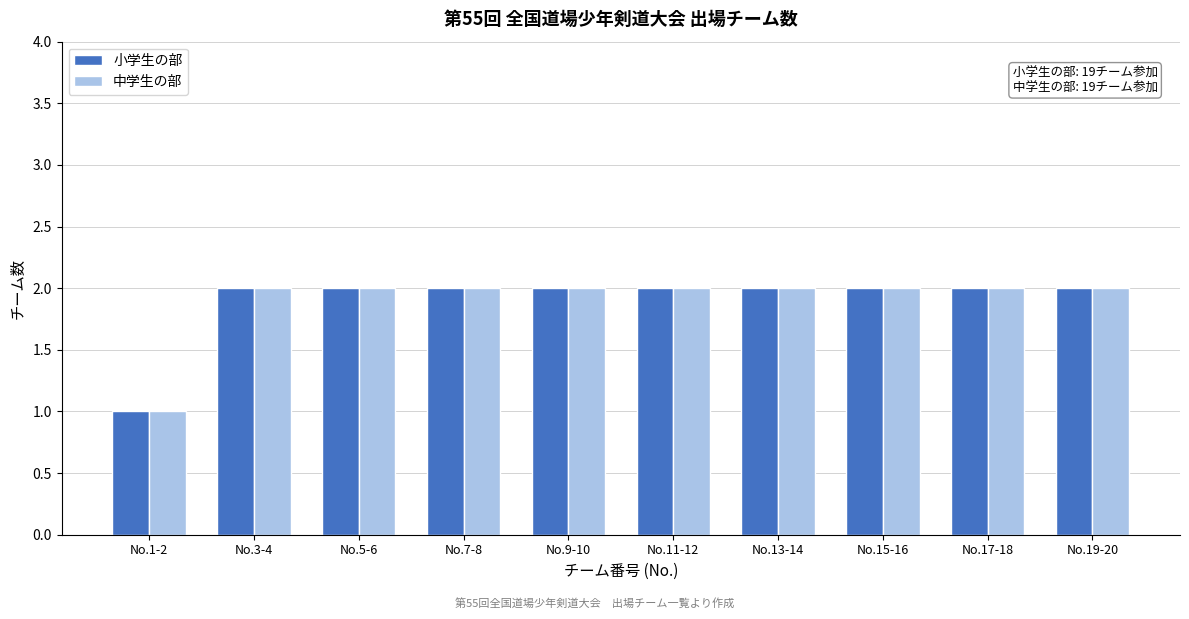

Reading right to left, transcribe all the data shown in this chart.

小学生の部: No.19-20=2	No.17-18=2	No.15-16=2	No.13-14=2	No.11-12=2	No.9-10=2	No.7-8=2	No.5-6=2	No.3-4=2	No.1-2=1
中学生の部: No.19-20=2	No.17-18=2	No.15-16=2	No.13-14=2	No.11-12=2	No.9-10=2	No.7-8=2	No.5-6=2	No.3-4=2	No.1-2=1